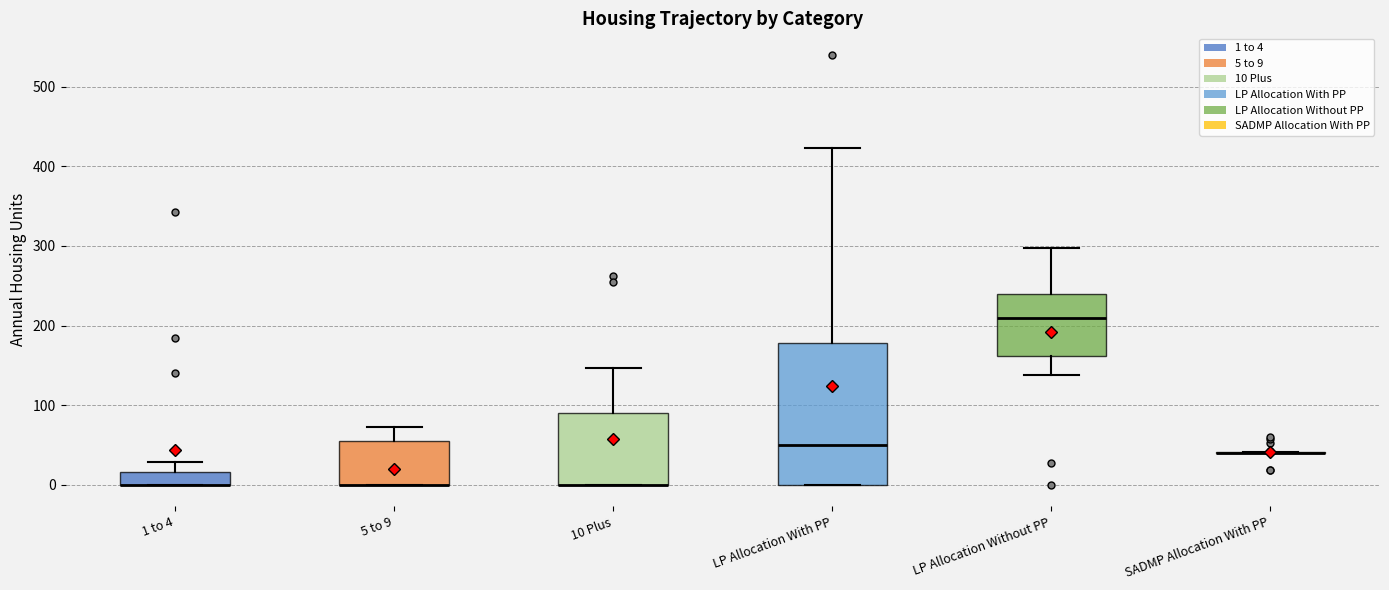

Where does the median line of the box for LP Allocation Without PP sit on the y-axis? The values are not printed on the chart, so give them approximately, as read against the axis.

210